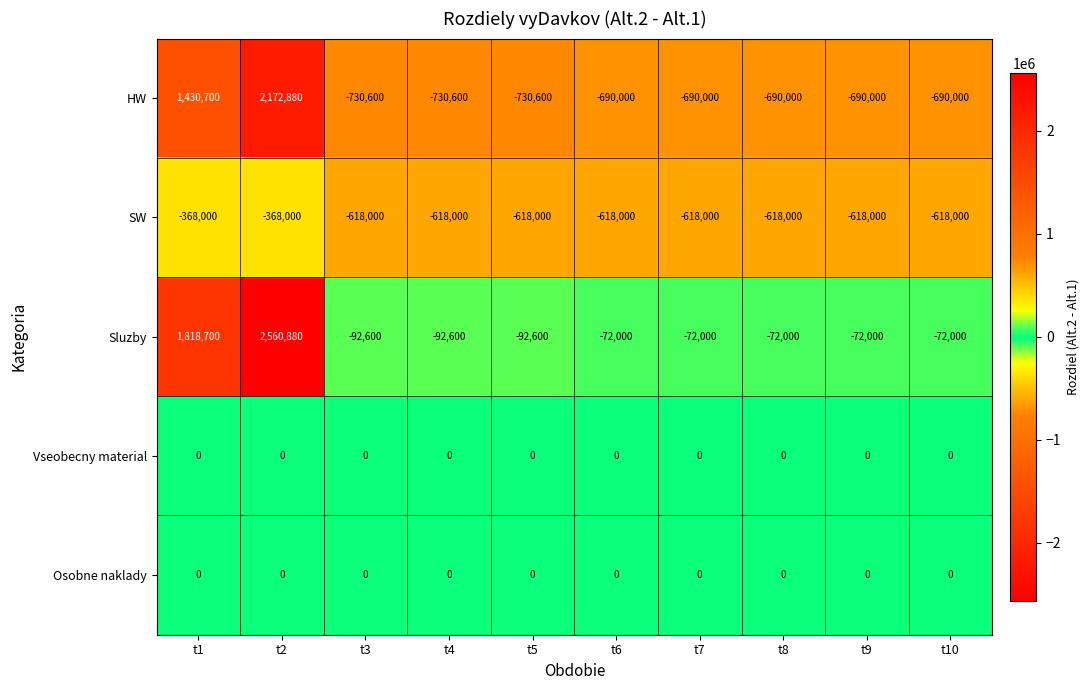

What is the sum of the Sluzby values at t9 and t7?

-144000